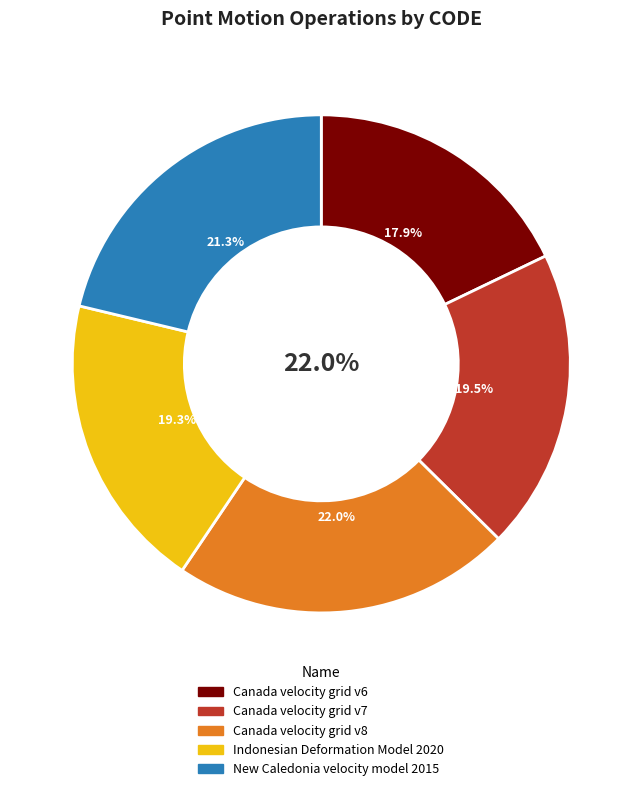

Is Canada velocity grid v6 the majority of the pie?

No